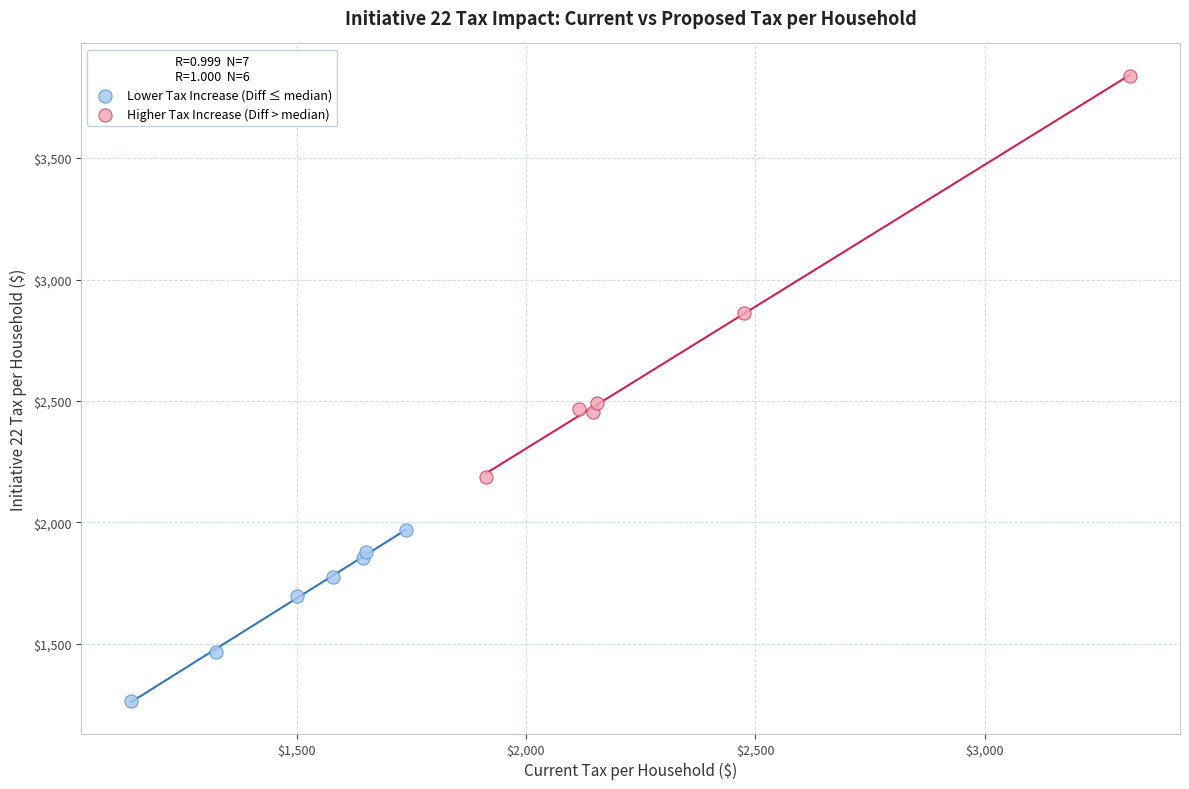

Which series reaches the maximum Y coordinate?

Higher Tax Increase (Diff > median)